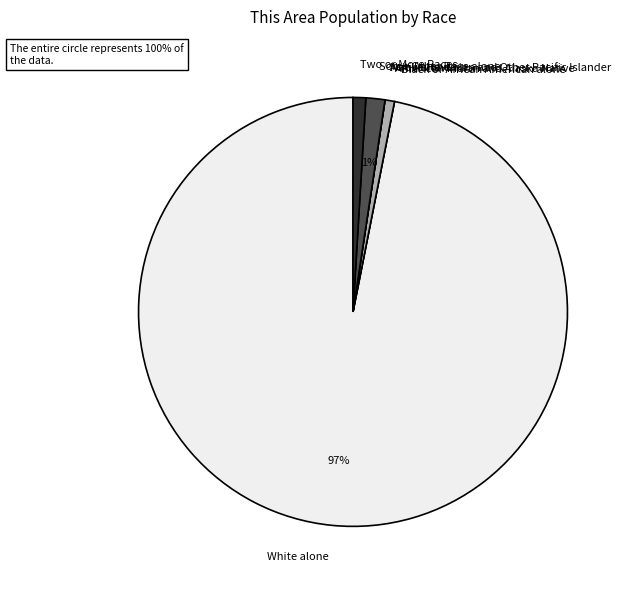

To the nearest percent, what is the average slice percentage?

14%